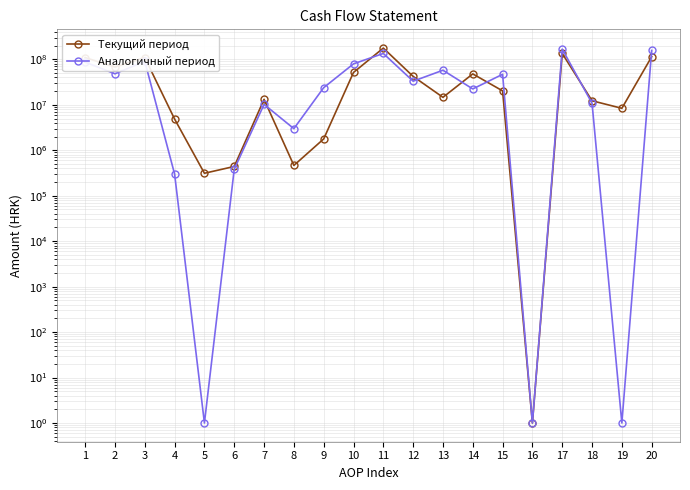

Reading left to right, transcribe all the data shown in this chart.

Текущий период: 109494166	67677083	109413108	4858390	311960	440216	13190751	463953	1776837	51557000	177171249	42239454	14624374	47890356	20275276	1	134931795	12277102	8380330	114274363
Аналогичный период: 86802296	48172014	90857983	299000	1	382404	10224057	2991979	23861043	79679644	134974310	33100626	57661127	22351316	46911817	1	168074936	10816896	1	157258040